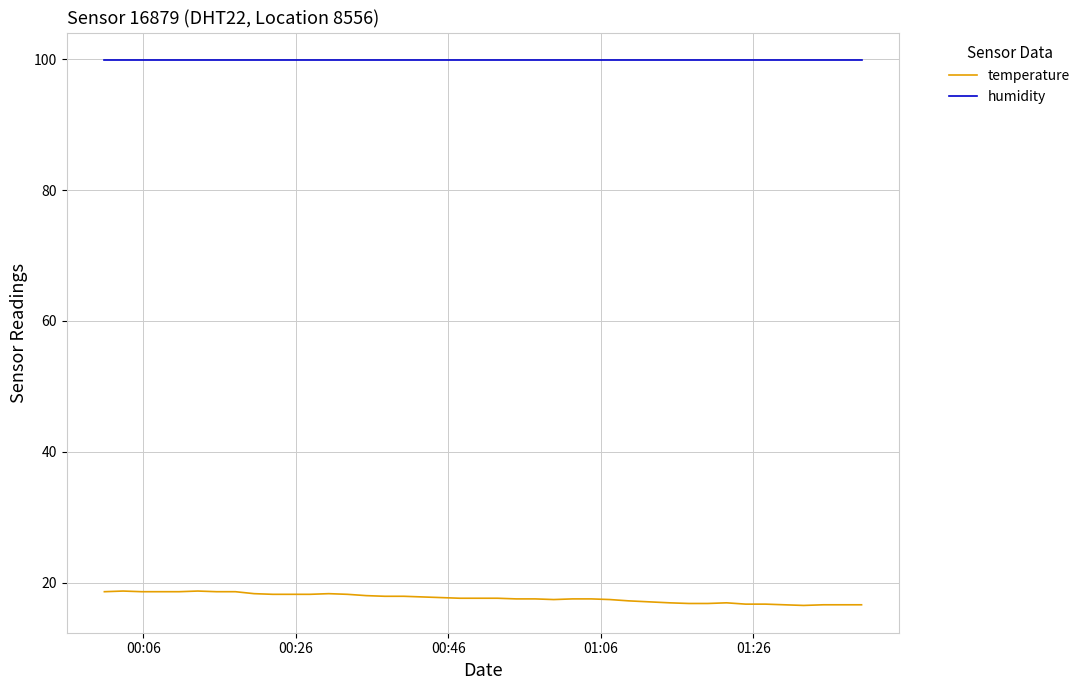

How many lines are shown in the chart?

2